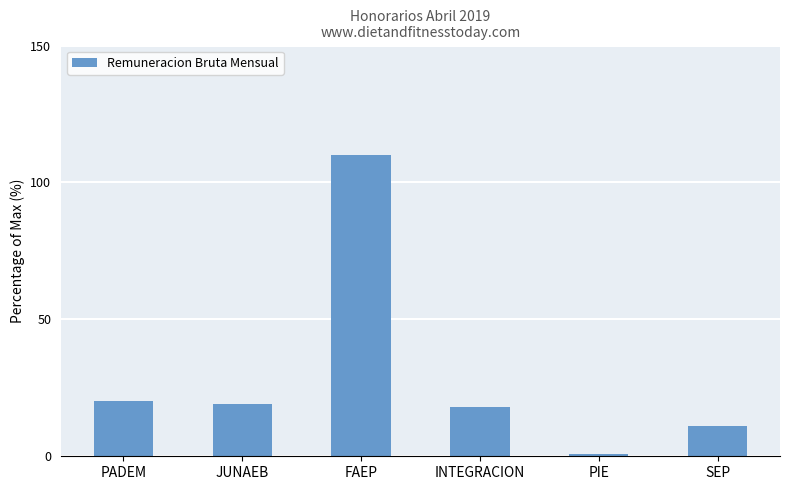

What is the greatest value displayed?

110.0